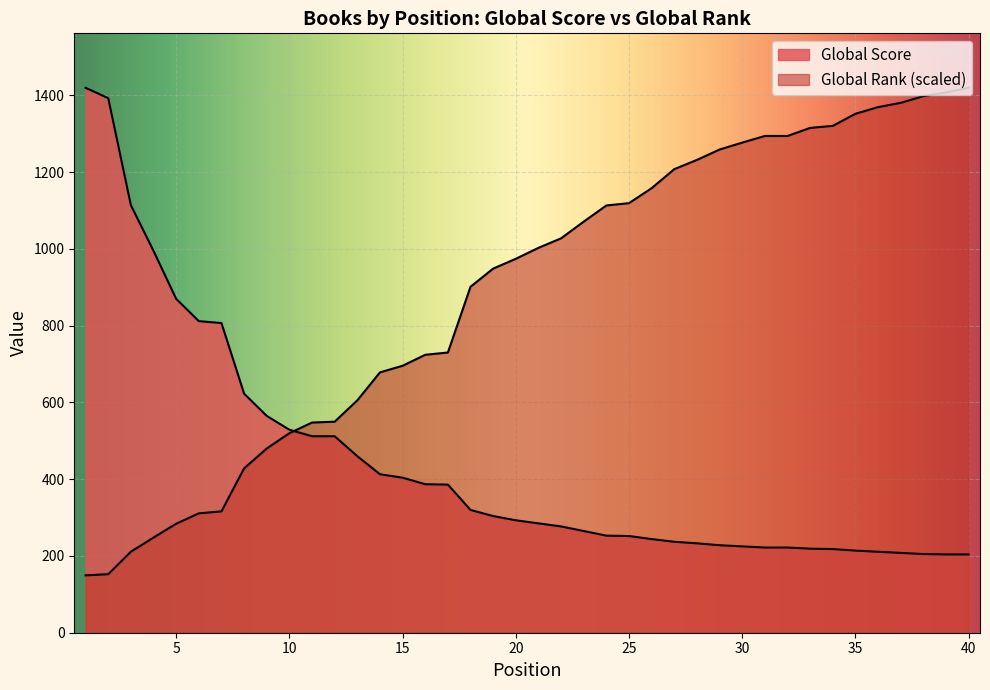

List the series in order of their overall mean, lowest first.

Global Score, Global Rank